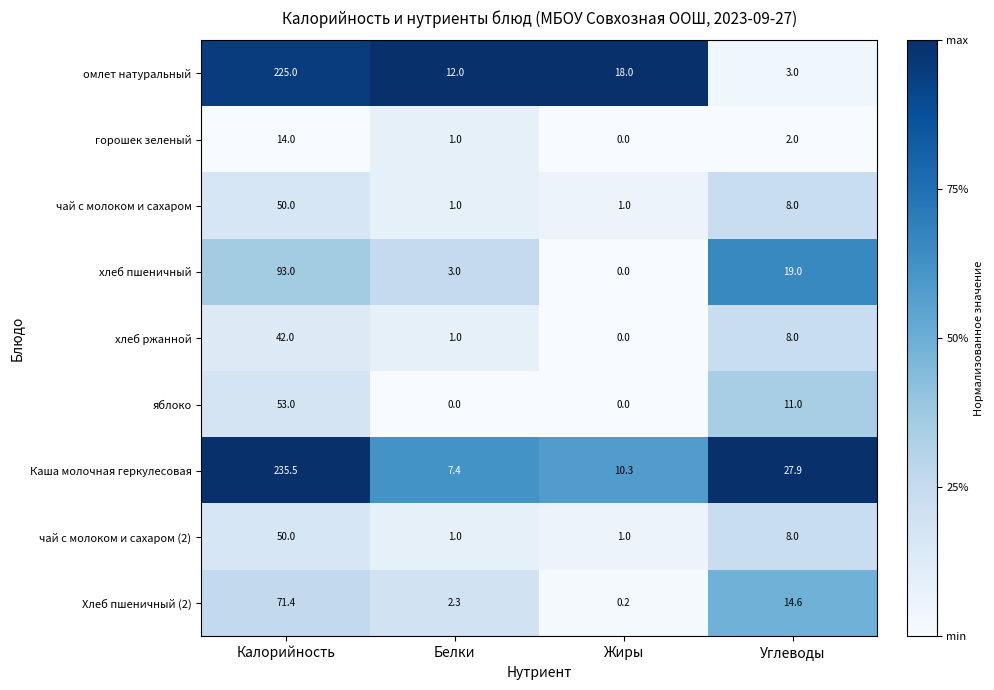

The горошек зеленый series shows 2.9 at Калорийность. True or false?

False